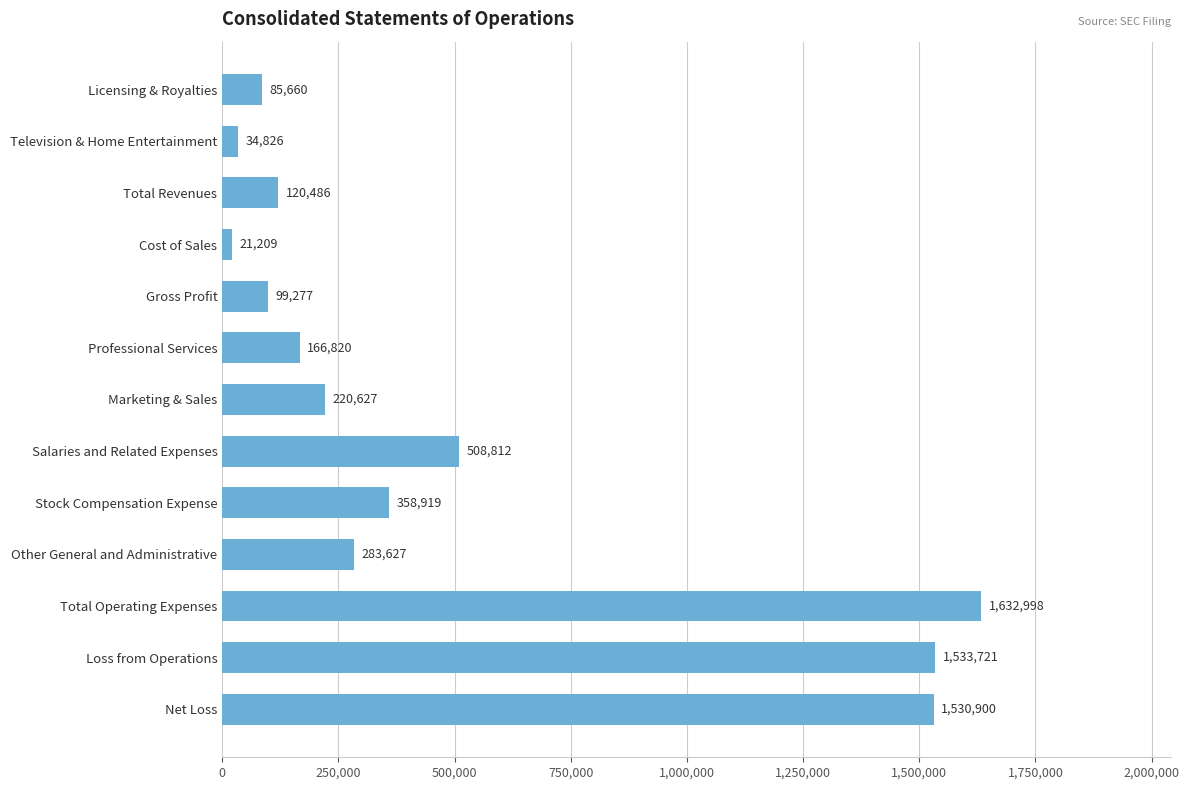

What is the label of the 12th bar from the top?

Loss from Operations